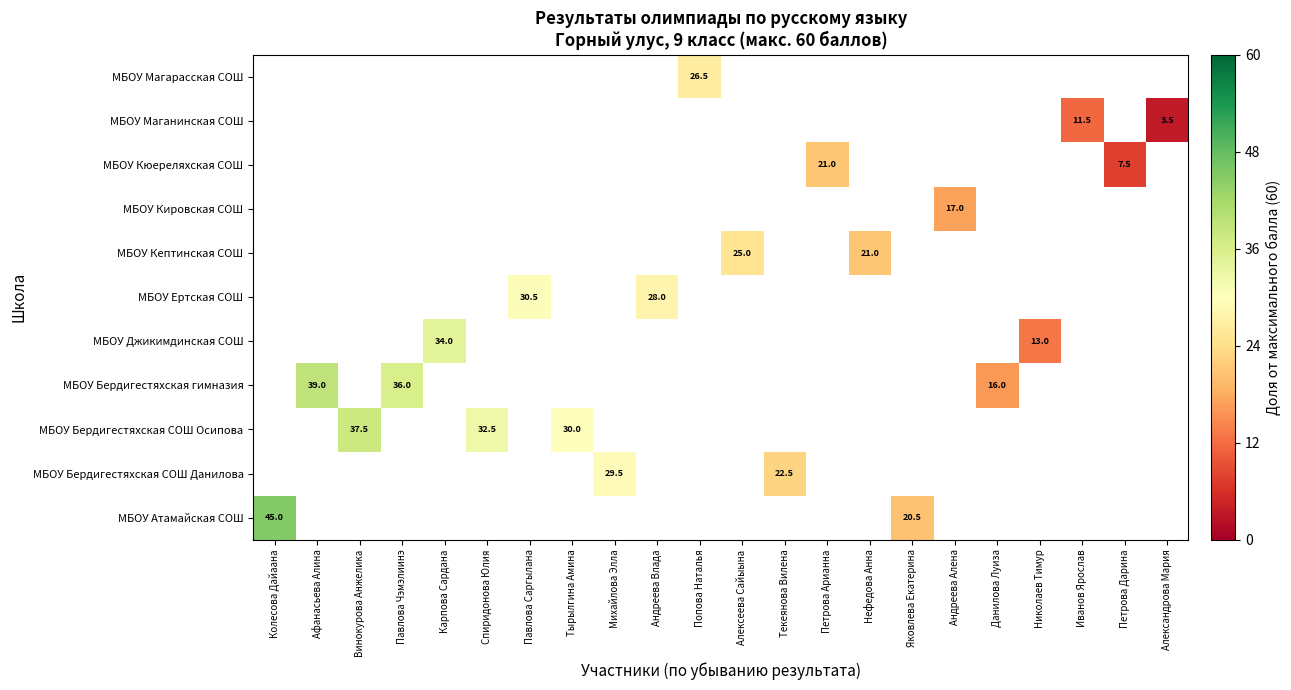

At Павлова Саргылана, list the series in order from largest to smallest.

МБОУ Атамайская СОШ, МБОУ Бердигестяхская СОШ Данилова, МБОУ Бердигестяхская СОШ Осипова, МБОУ Бердигестяхская гимназия, МБОУ Джикимдинская СОШ, МБОУ Ертская СОШ, МБОУ Кептинская СОШ, МБОУ Кировская СОШ, МБОУ Кюереляхская СОШ, МБОУ Маганинская СОШ, МБОУ Магарасская СОШ